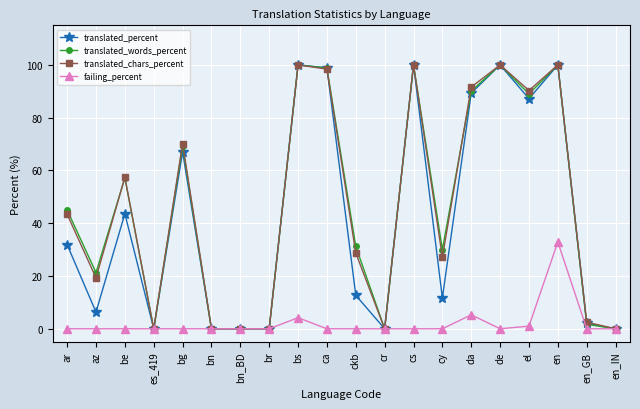

True or false: translated_words_percent has a value of 36.8 at bn_BD.

False